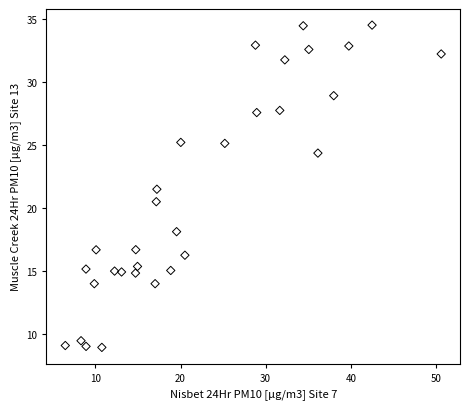

What is the range of Y values (max minus min)?

25.6